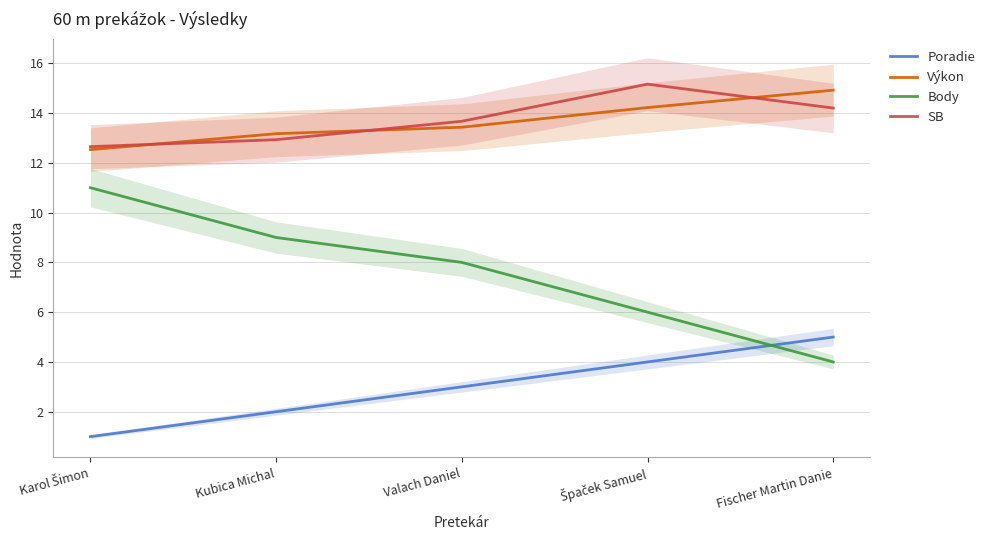

True or false: Body has more than 1 points higher than both neighbors.

False